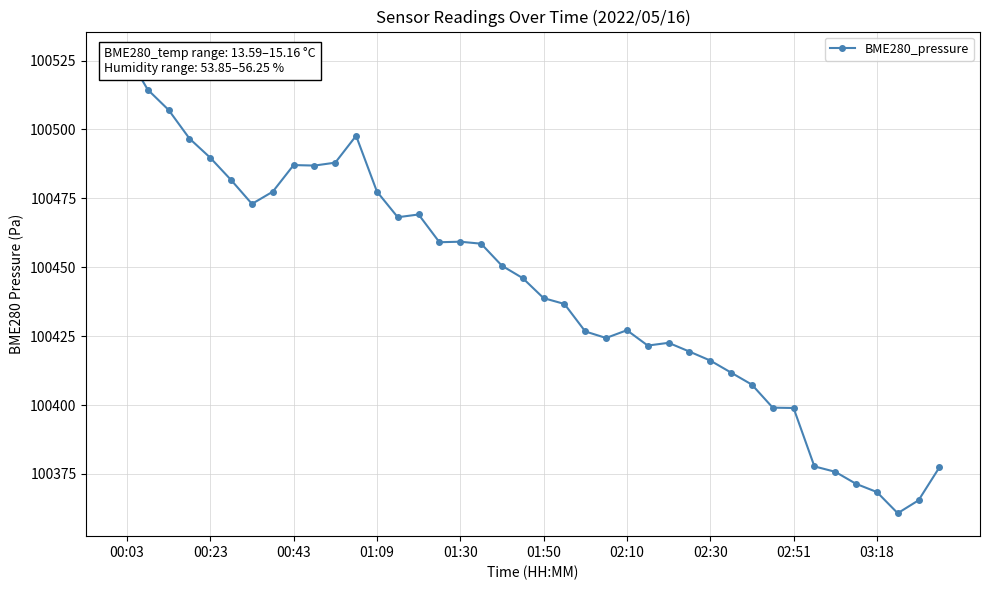

Is it true that the value at 19 is 67619.1?

False